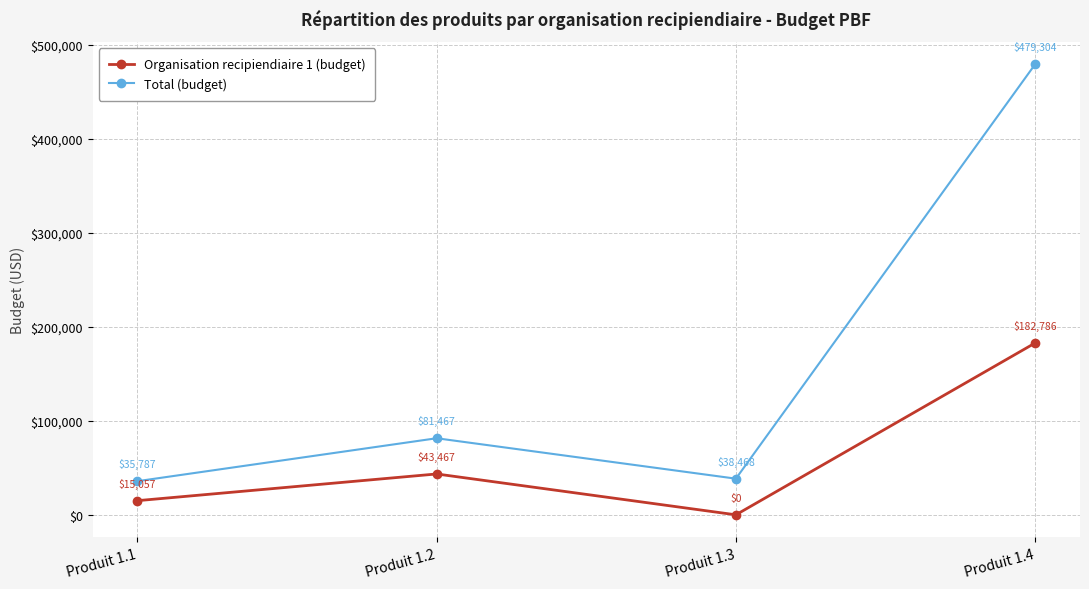

Which series changed the most between Produit 1.3 and Produit 1.4?

Total (budget)